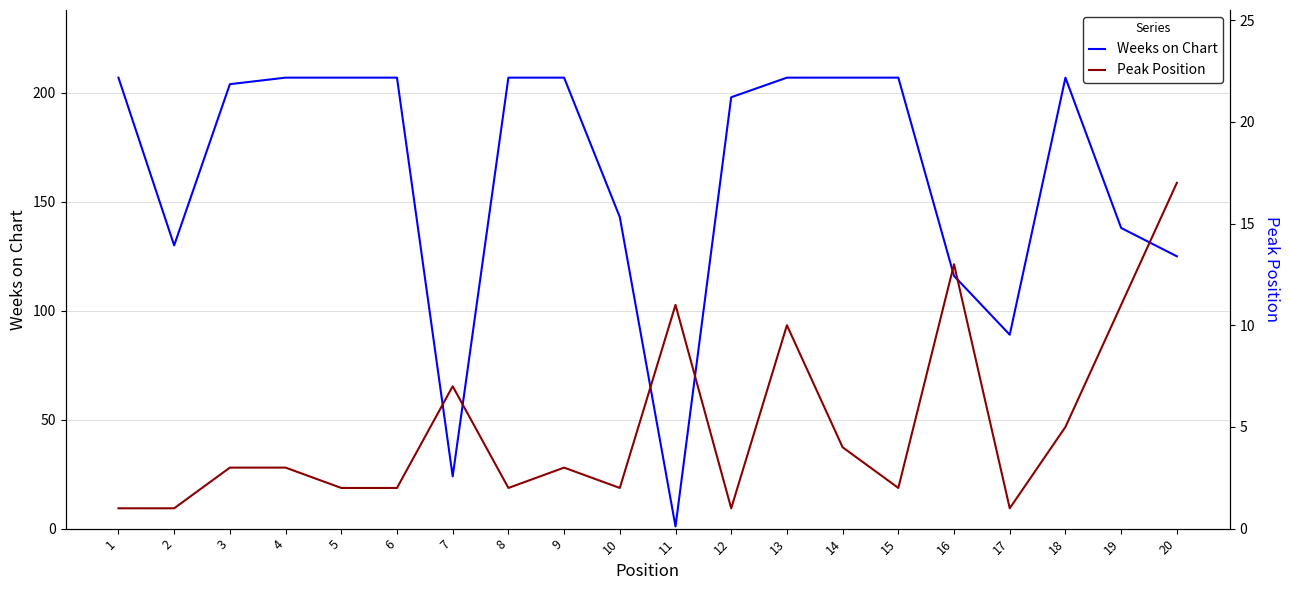

Reading left to right, what are all the values shown in this chart?

Weeks on Chart: 1=207	2=130	3=204	4=207	5=207	6=207	7=24	8=207	9=207	10=143	11=1	12=198	13=207	14=207	15=207	16=116	17=89	18=207	19=138	20=125
Peak Position: 1=1	2=1	3=3	4=3	5=2	6=2	7=7	8=2	9=3	10=2	11=11	12=1	13=10	14=4	15=2	16=13	17=1	18=5	19=11	20=17